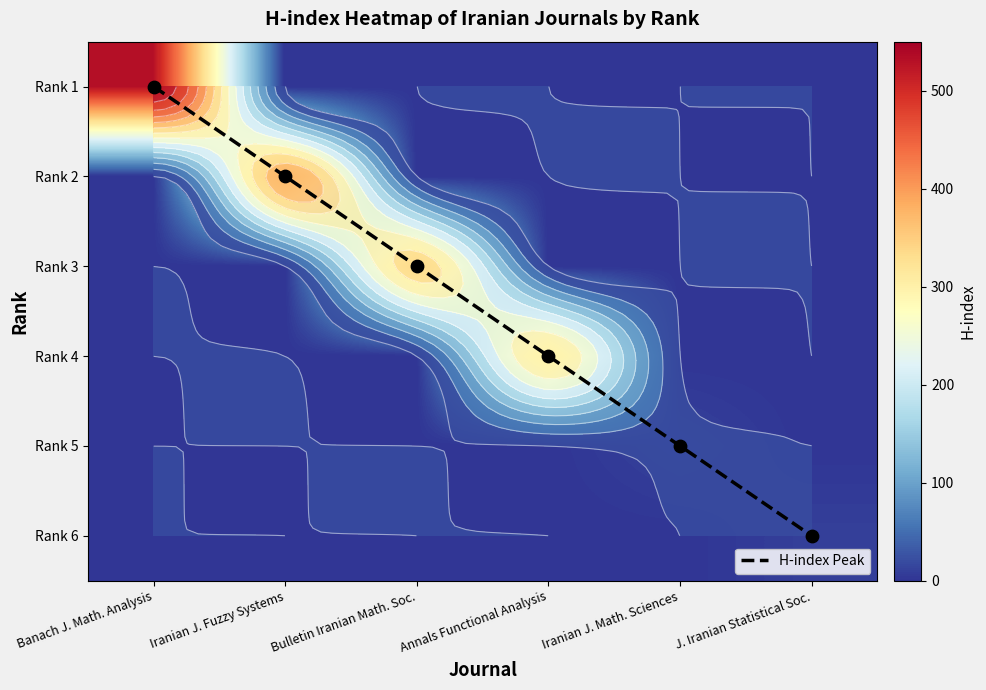

What value does the Rank 1 series have at Banach J. Math. Analysis?

532